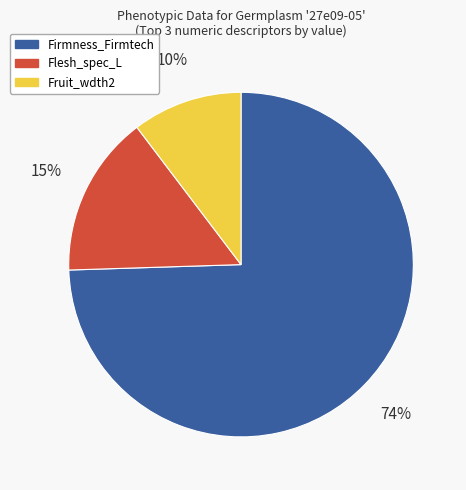

To the nearest percent, what is the average slice percentage?

33%